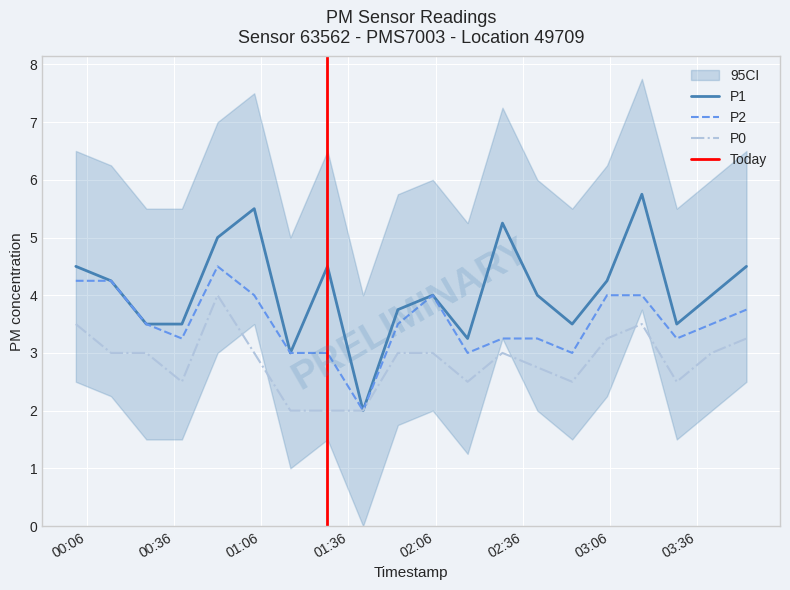

Reading left to right, what are all the values shown in this chart?

P1: 4.5	4.2	3.5	3.5	5.0	5.5	3.0	4.5	2.0	3.8	4.0	3.2	5.2	4.0	3.5	4.2	5.8	3.5	4.0	4.5
P2: 4.2	4.2	3.5	3.2	4.5	4.0	3.0	3.0	2.0	3.5	4.0	3.0	3.2	3.2	3.0	4.0	4.0	3.2	3.5	3.8
P0: 3.5	3.0	3.0	2.5	4.0	3.0	2.0	2.0	2.0	3.0	3.0	2.5	3.0	2.8	2.5	3.2	3.5	2.5	3.0	3.2